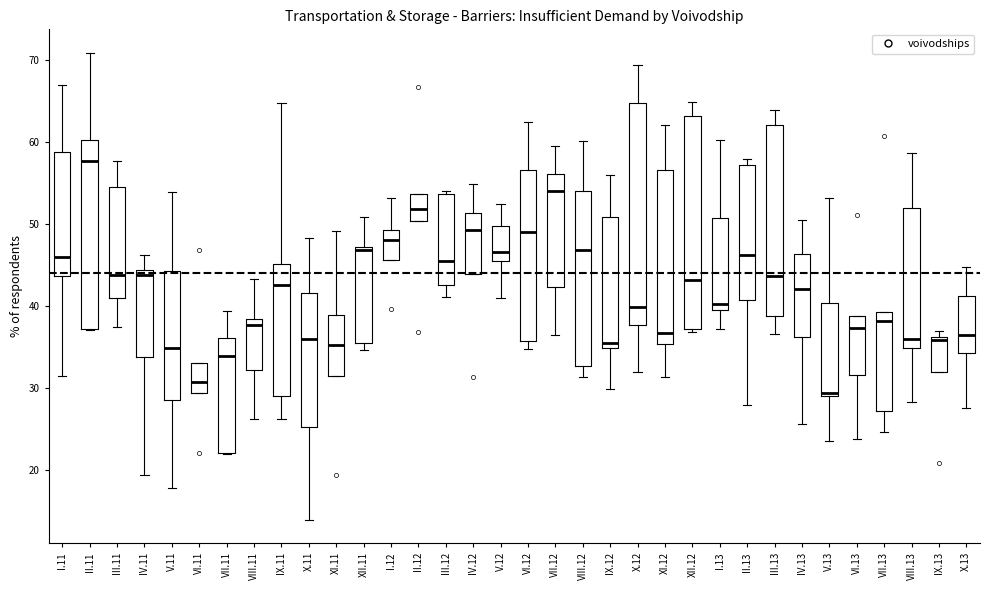

Comparing the boxes themselves (not the whiskers), which one is the tallest?

X.12